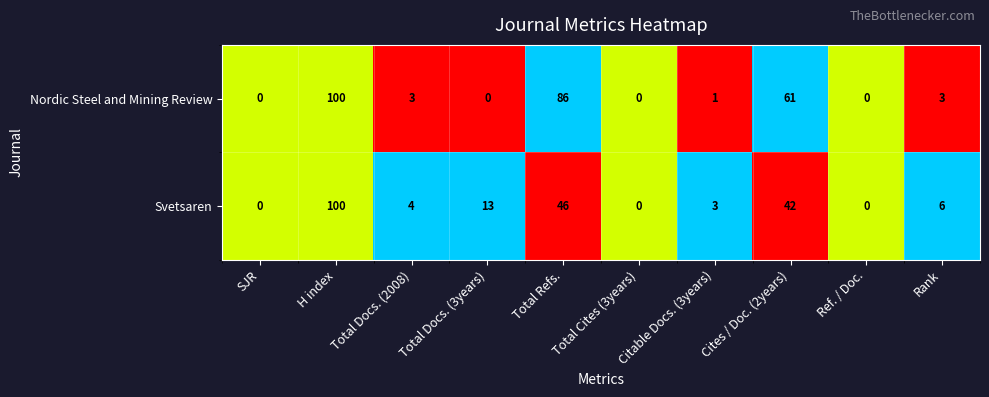

How many data points does each series have?

10